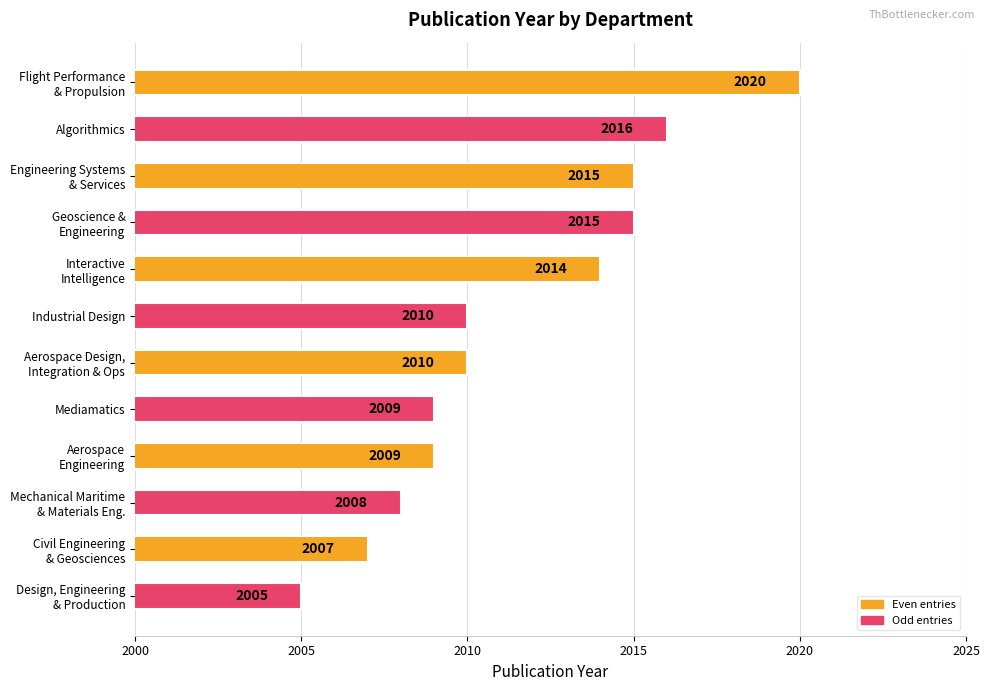

The value at Mediamatics is 649. True or false?

False